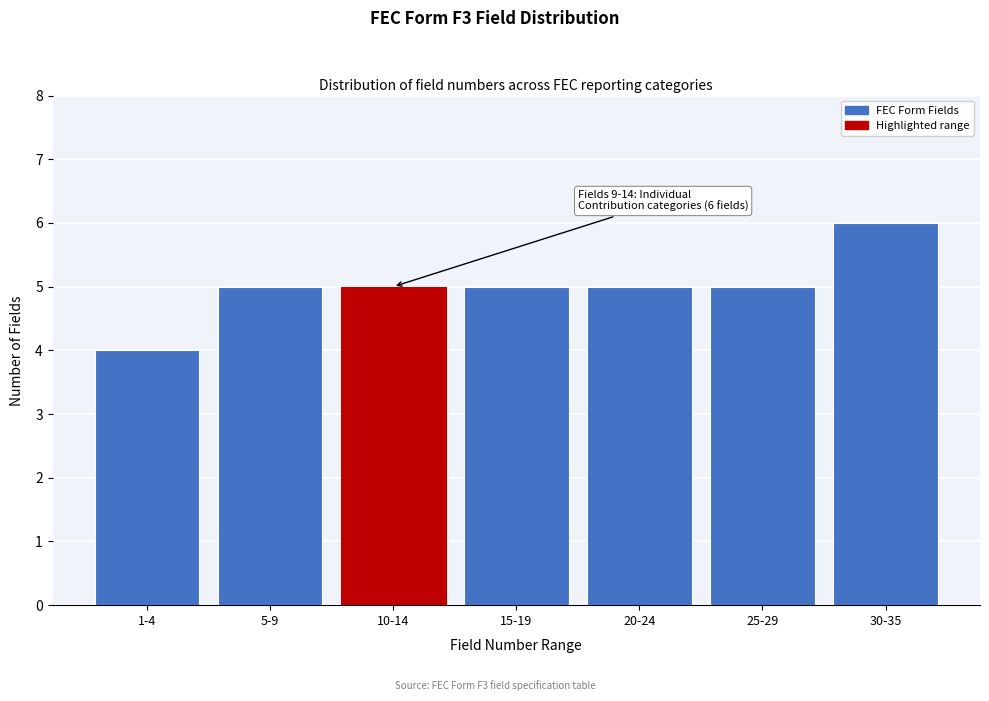

Reading left to right, what are all the values shown in this chart?

4	5	5	5	5	5	6